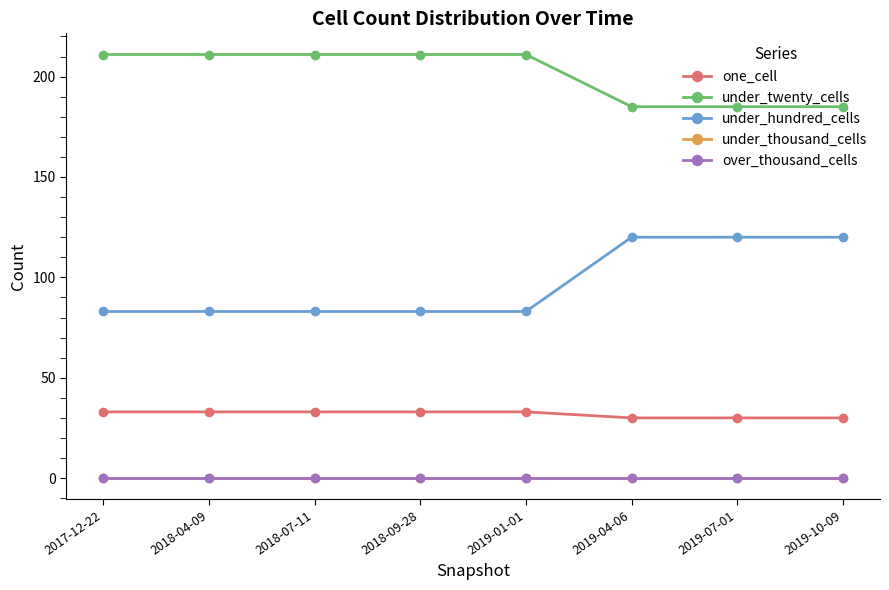

Does the chart have visible grid lines?

No